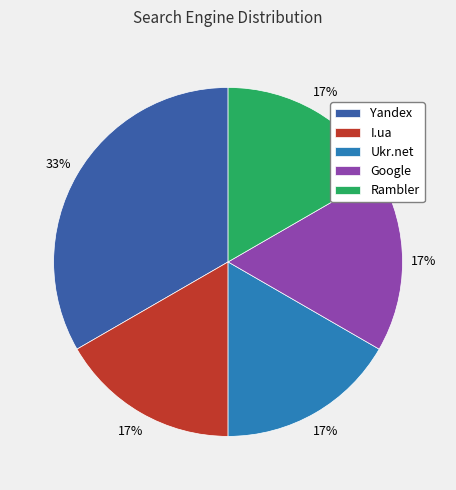

How many slices are in this pie chart?

5